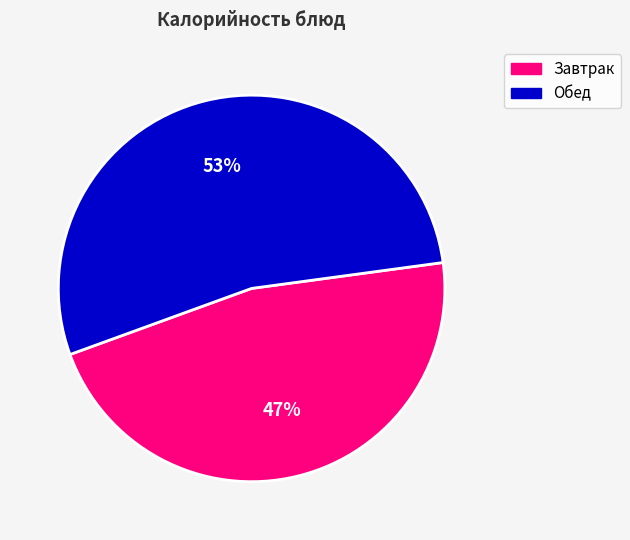

Which category has the smallest portion of the pie?

Завтрак